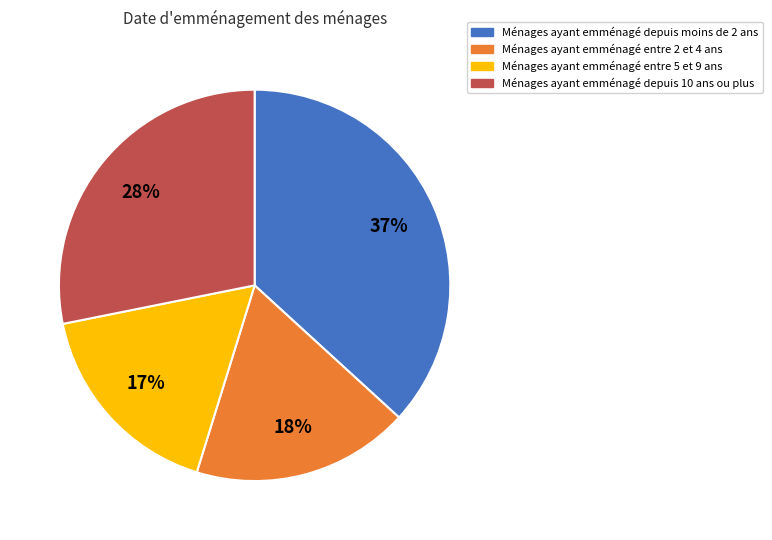

To the nearest percent, what is the average slice percentage?

25%